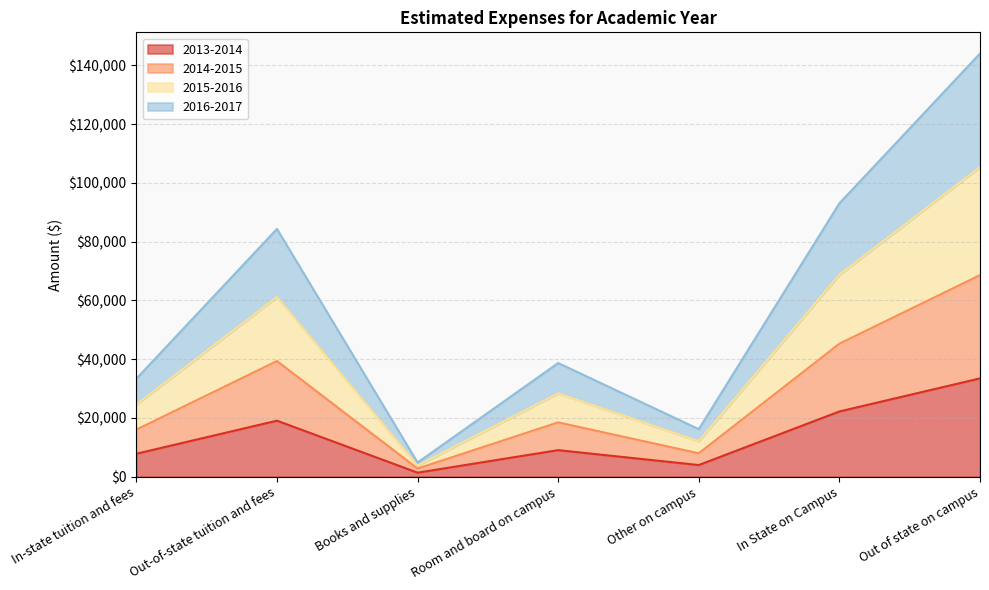

Which label corresponds to the smallest value in the chart?

Books and supplies